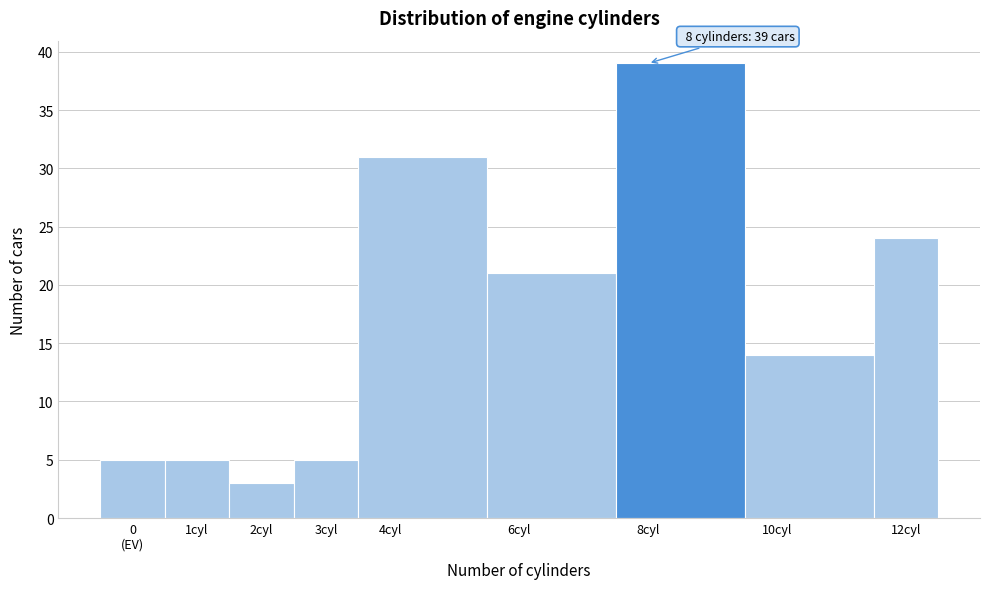

Reading left to right, what are all the values shown in this chart?

5	5	3	5	31	21	39	14	24